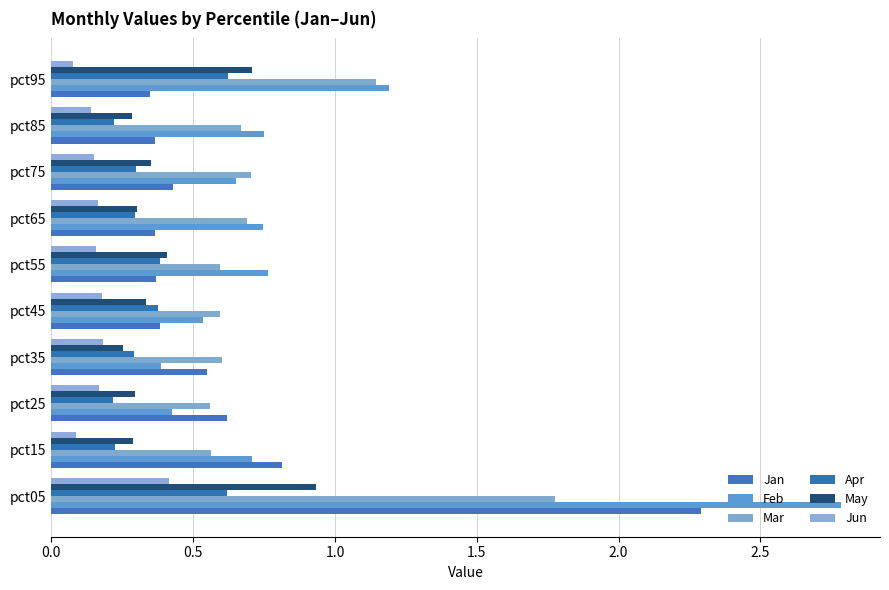

Reading right to left, list all the values displayed in this chart.

Jan: 0.3	0.4	0.4	0.4	0.4	0.4	0.6	0.6	0.8	2.3
Feb: 1.2	0.7	0.7	0.7	0.8	0.5	0.4	0.4	0.7	2.8
Mar: 1.1	0.7	0.7	0.7	0.6	0.6	0.6	0.6	0.6	1.8
Apr: 0.6	0.2	0.3	0.3	0.4	0.4	0.3	0.2	0.2	0.6
May: 0.7	0.3	0.4	0.3	0.4	0.3	0.3	0.3	0.3	0.9
Jun: 0.1	0.1	0.2	0.2	0.2	0.2	0.2	0.2	0.1	0.4